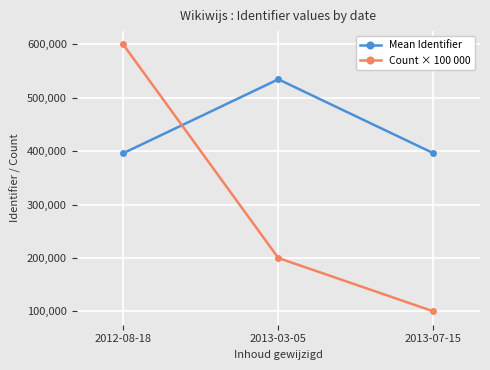

At 2013-07-15, list the series in order from smallest to largest.

Count × 100 000, Mean Identifier